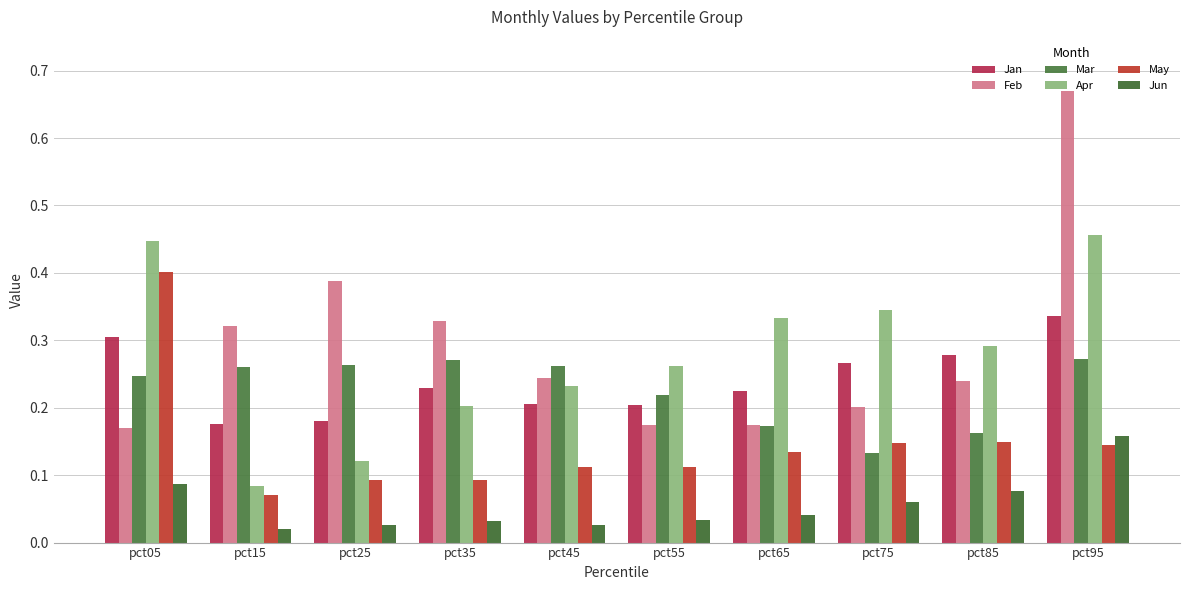

Is the value of May at pct25 greater than the value of Jun at pct05?

Yes